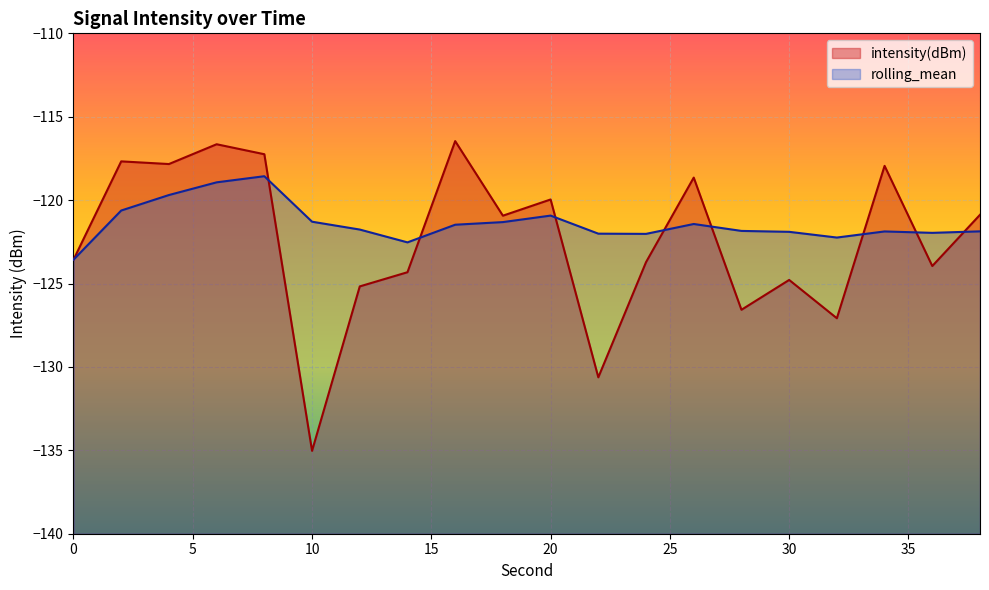

In rolling_mean, how many points are higher than both neighbors (excluding endpoints)?

4